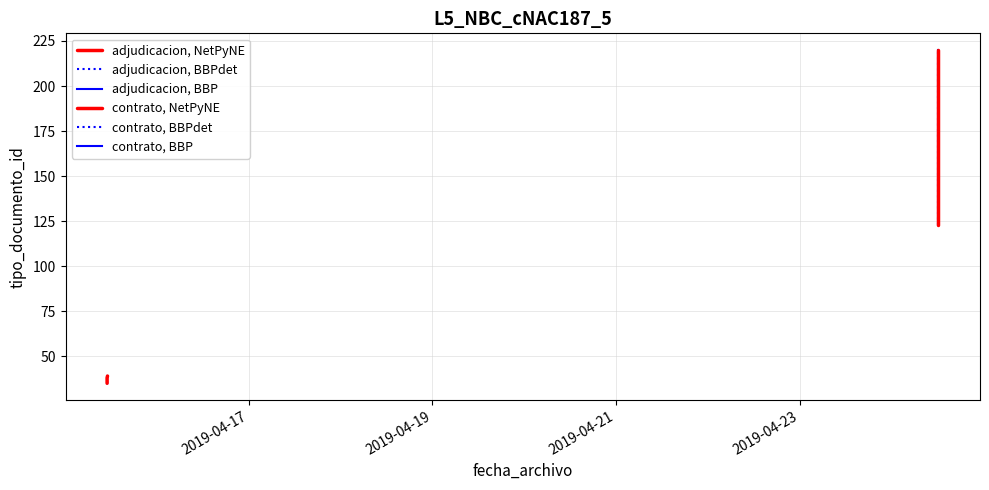

How many points are lower than both their immediate neighbors (excluding endpoints)?

2